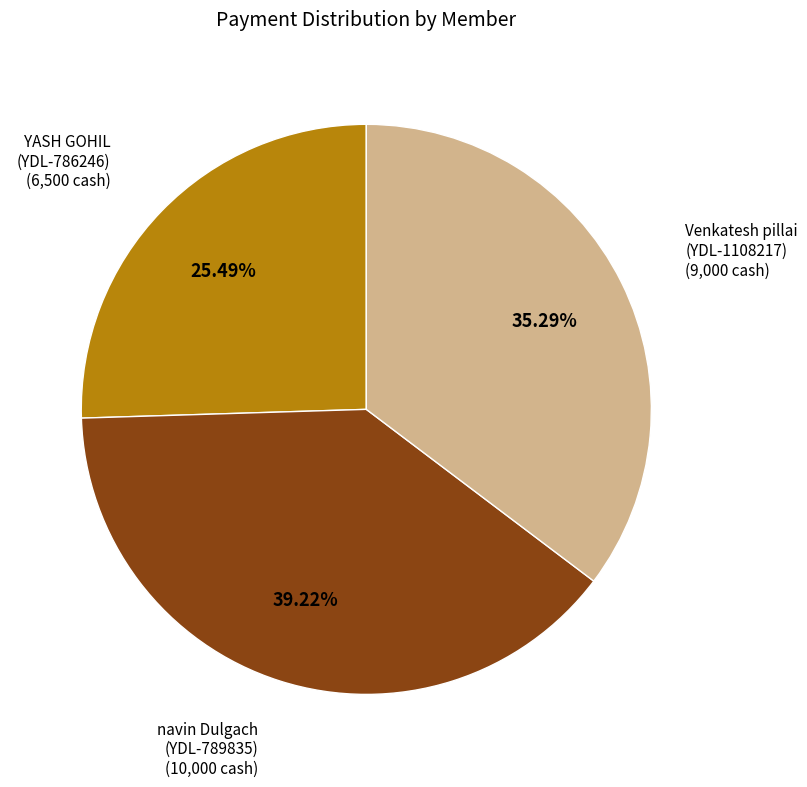

Is navin Dulgach (YDL-789835) the majority of the pie?

No